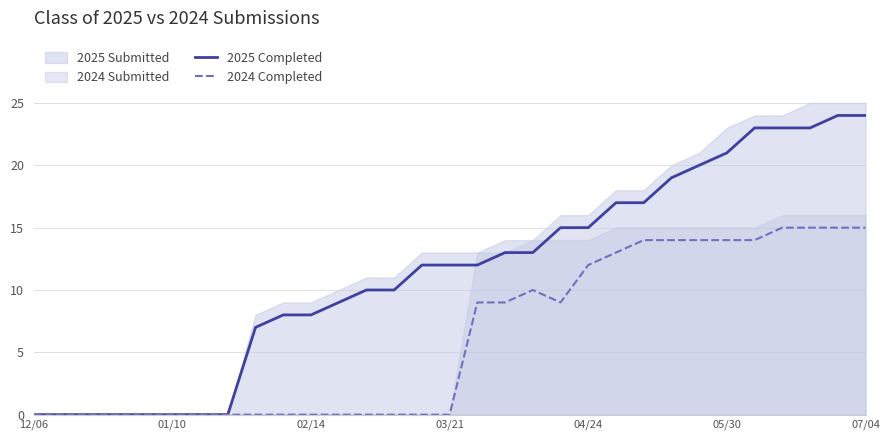

In 2024 Completed, how many points are lower than both neighbors (excluding endpoints)?

1